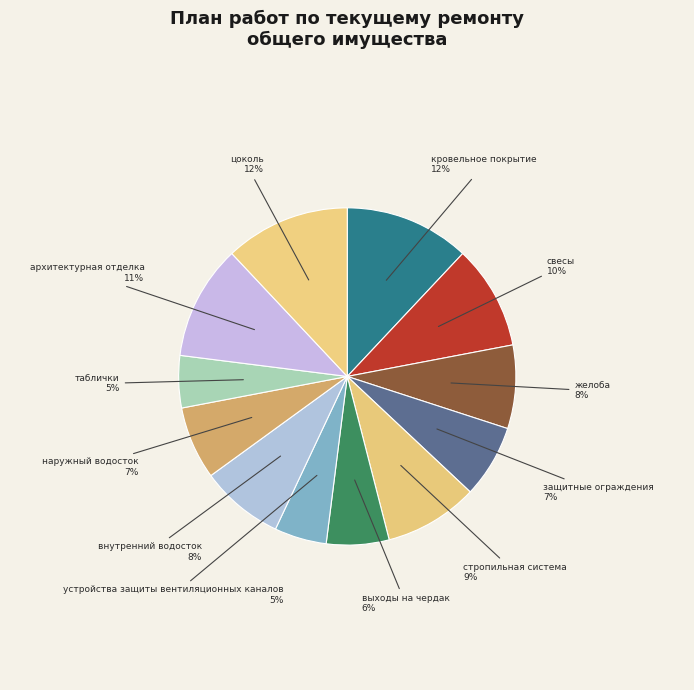

To the nearest percent, what is the difference between the таблички and желоба slice percentages?

3%